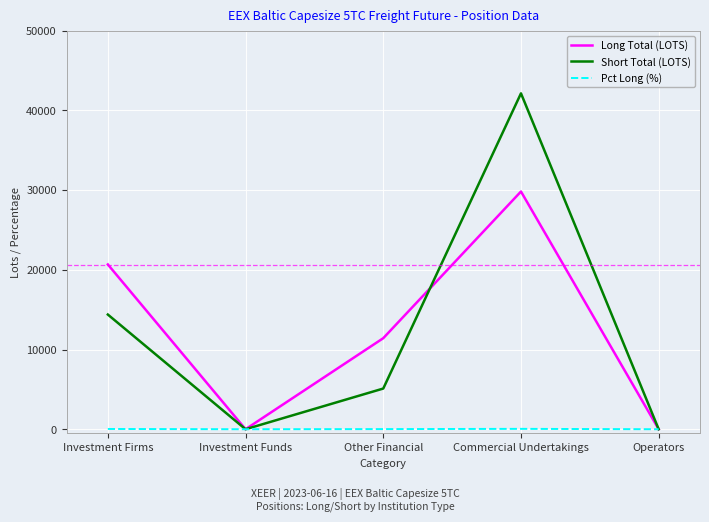

Does the chart display data point markers on the line(s)?

No